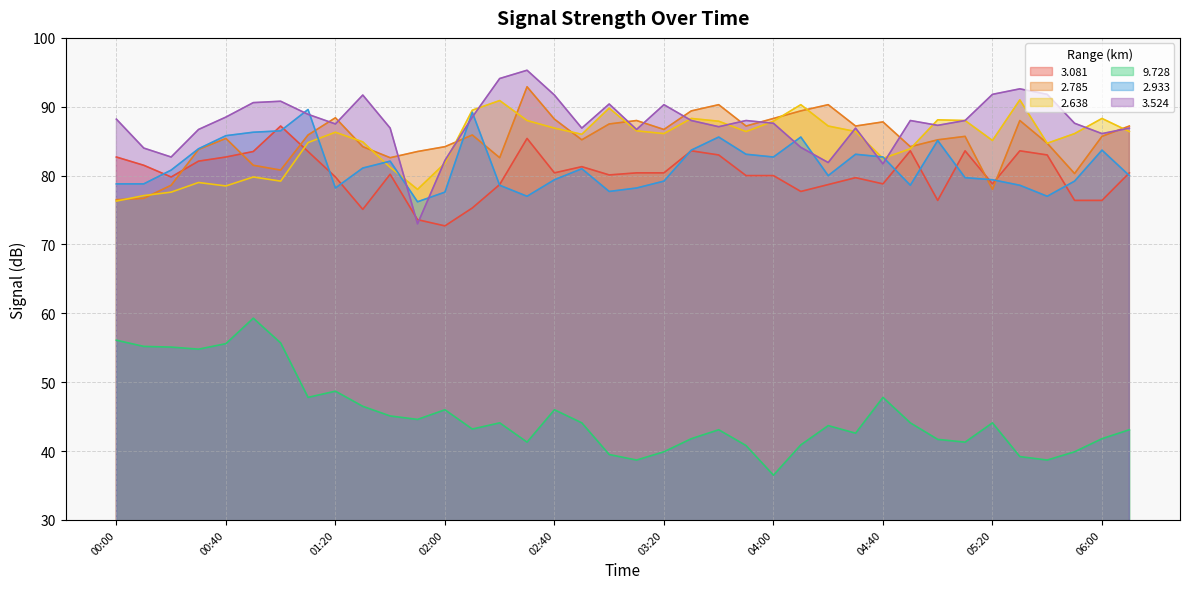

At which category does   3.524 reach its first local peak?

01:00